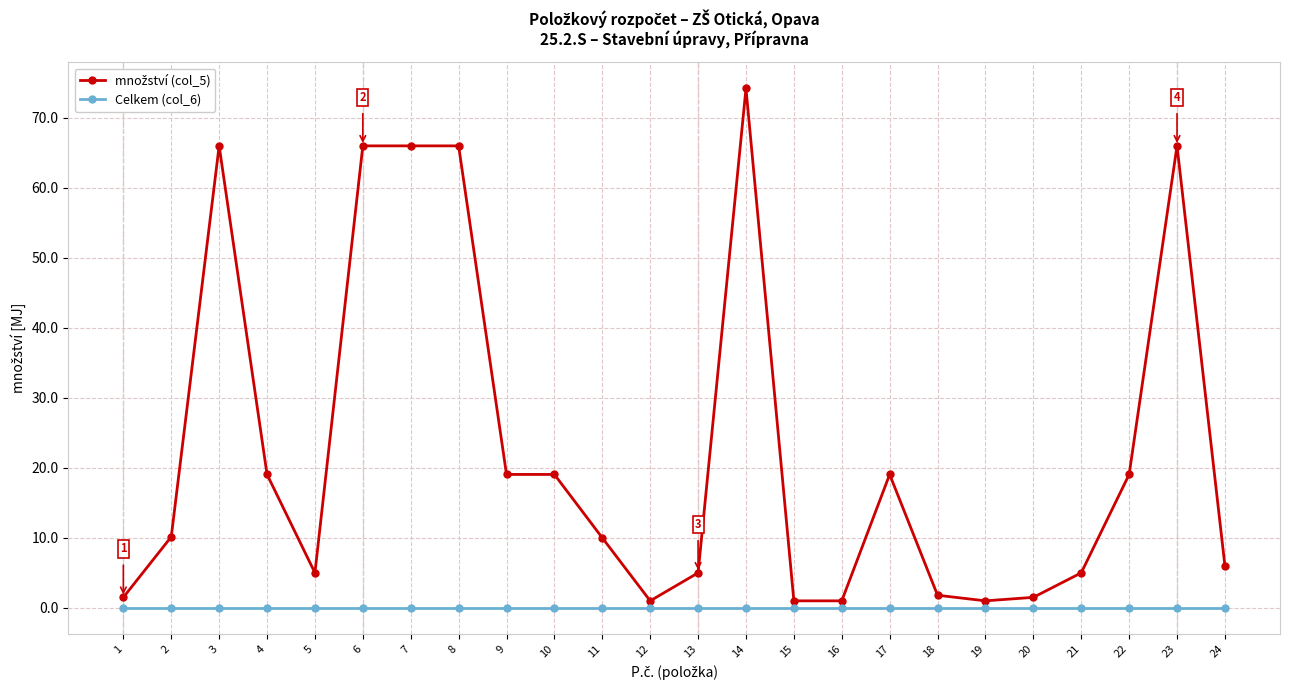

Is it true that Celkem (col_6) equals 0.0 at 4?

True